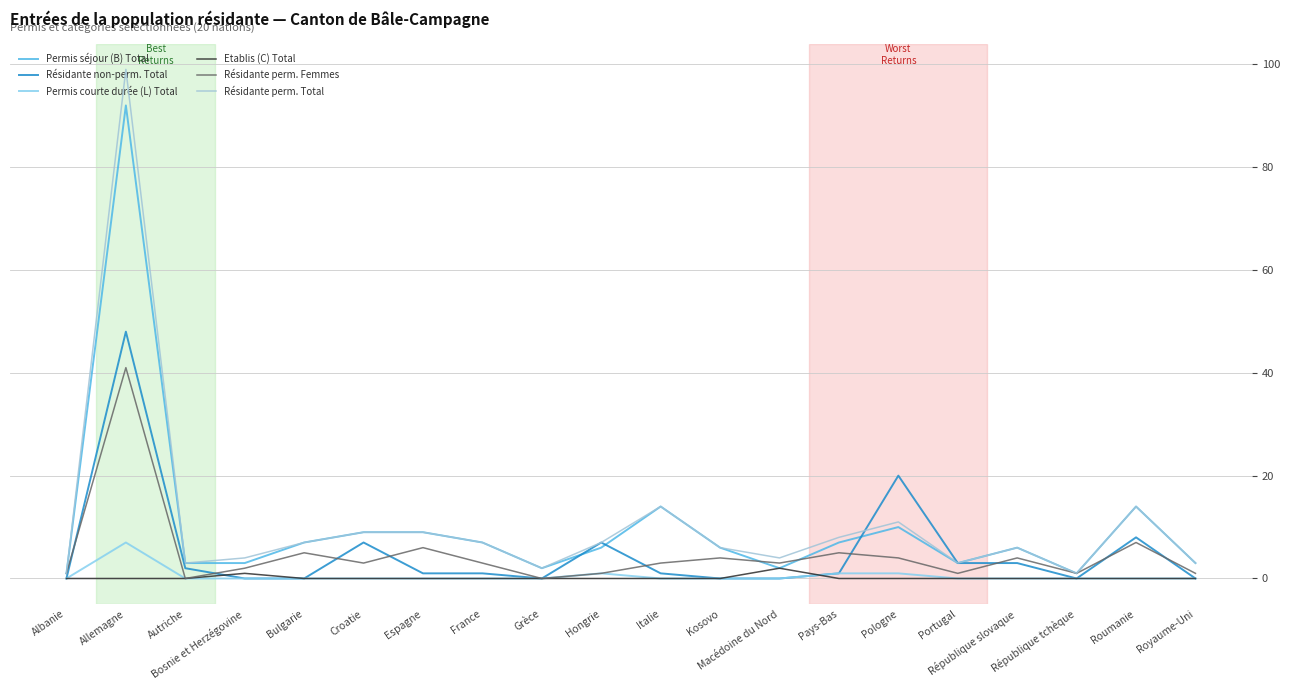

Does the chart have visible grid lines?

Yes